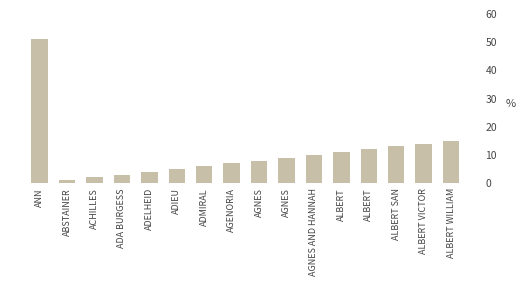

Which has a higher value, AGNES or AGENORIA?

AGNES